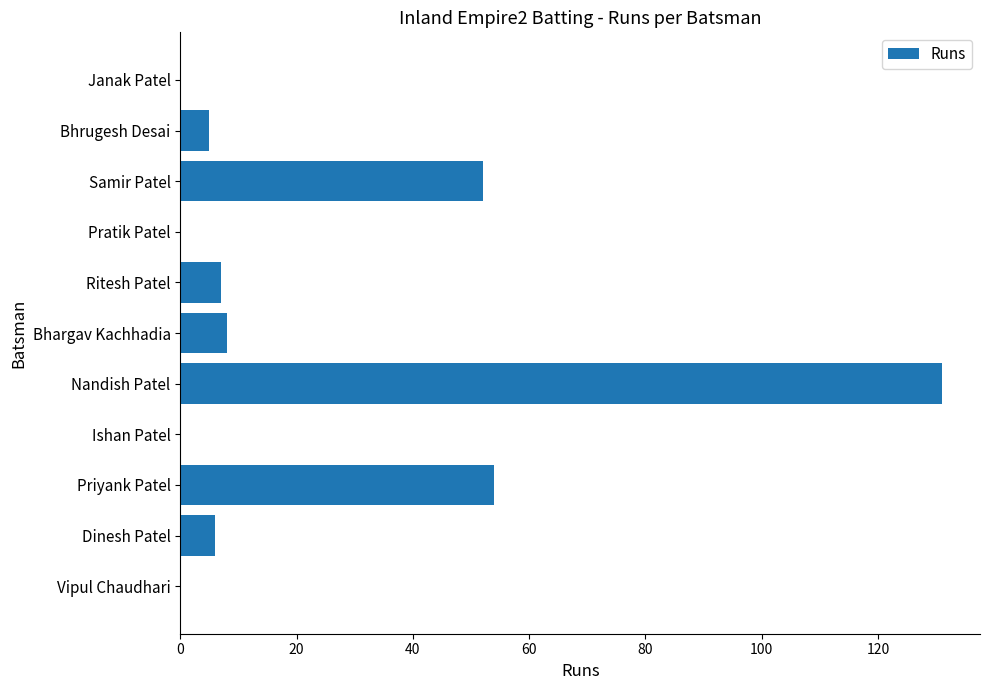

How many series are shown in this chart?

1